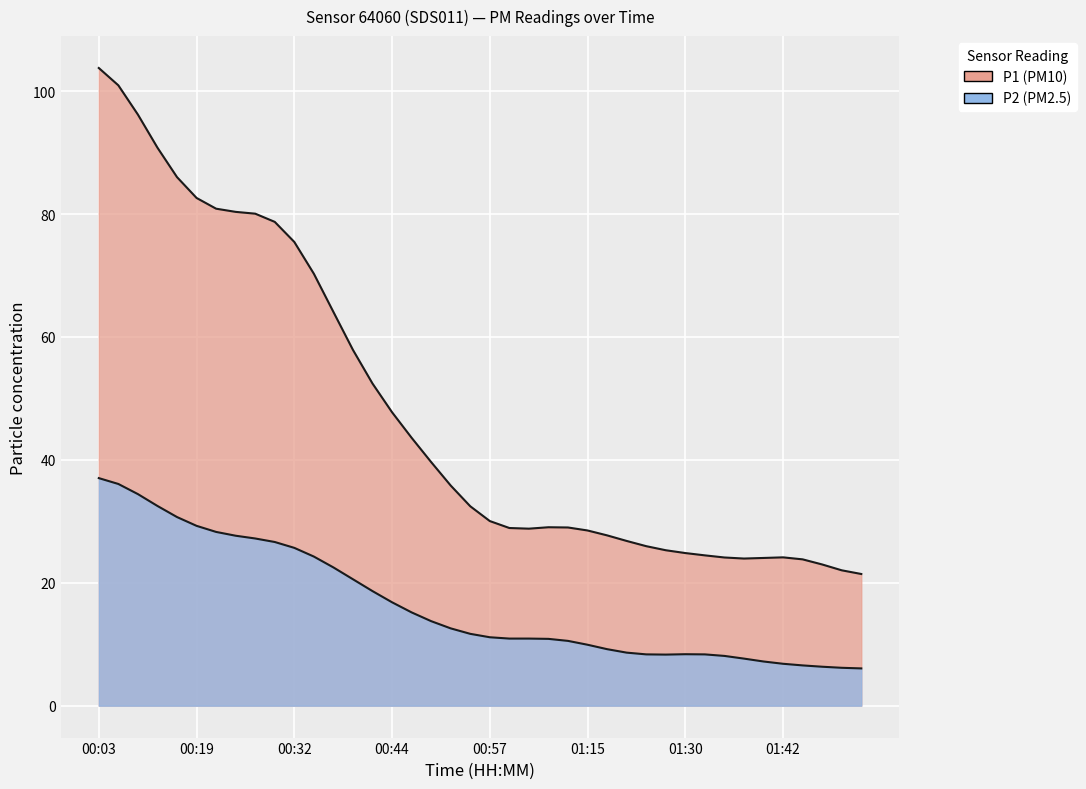

True or false: P2 and P1 cross at least once.

False